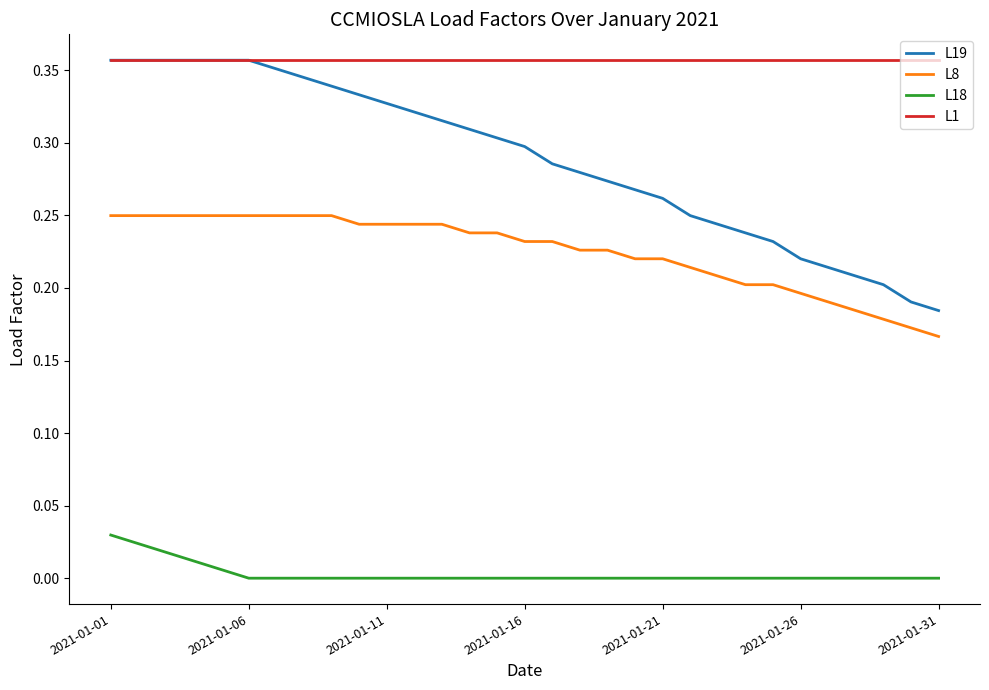

True or false: L18 and L1 cross at least once.

False